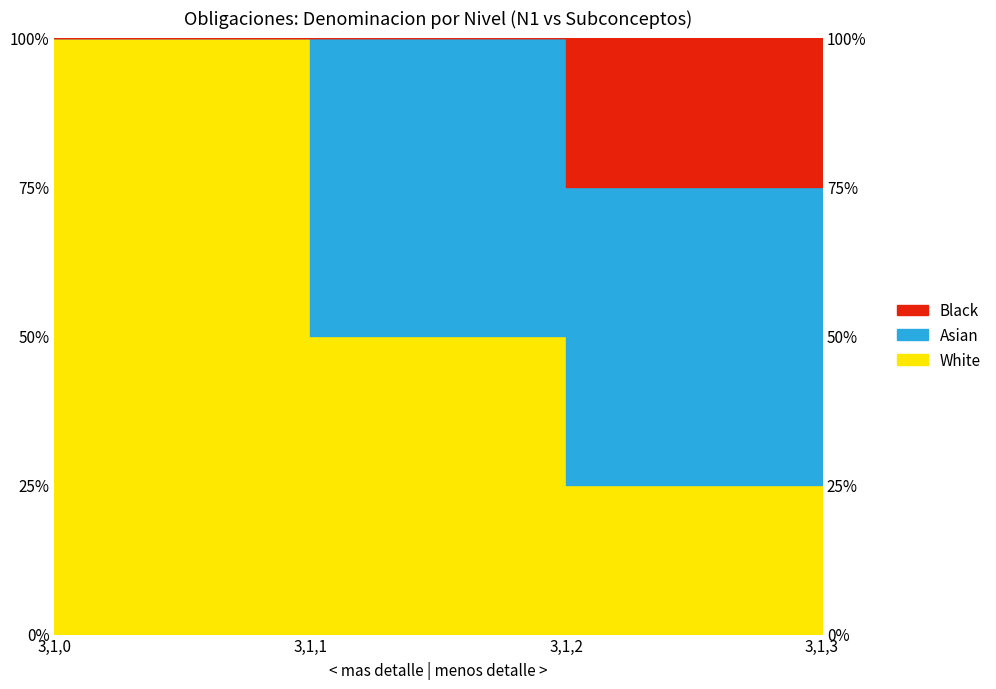

Count the number of categories in the chart.

4